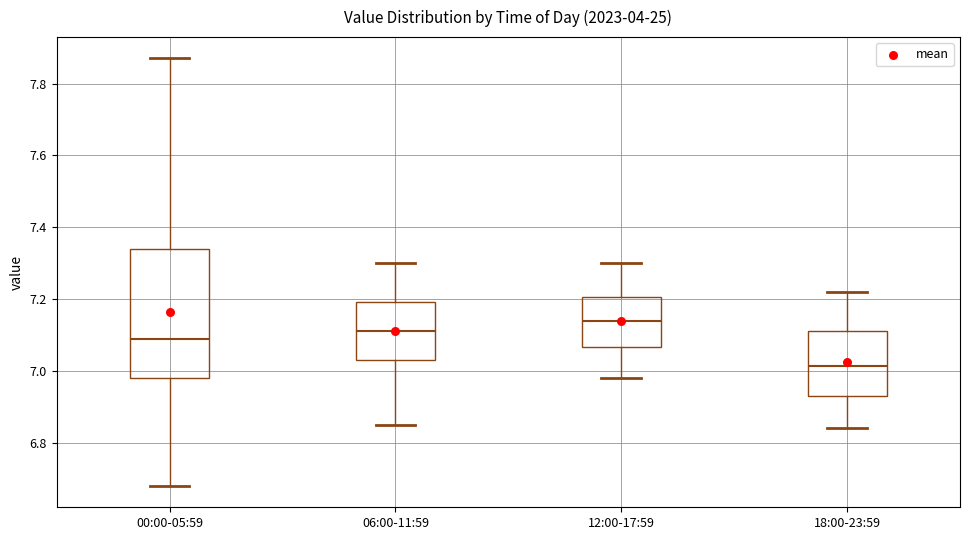

Comparing the boxes themselves (not the whiskers), which one is the tallest?

00:00-05:59